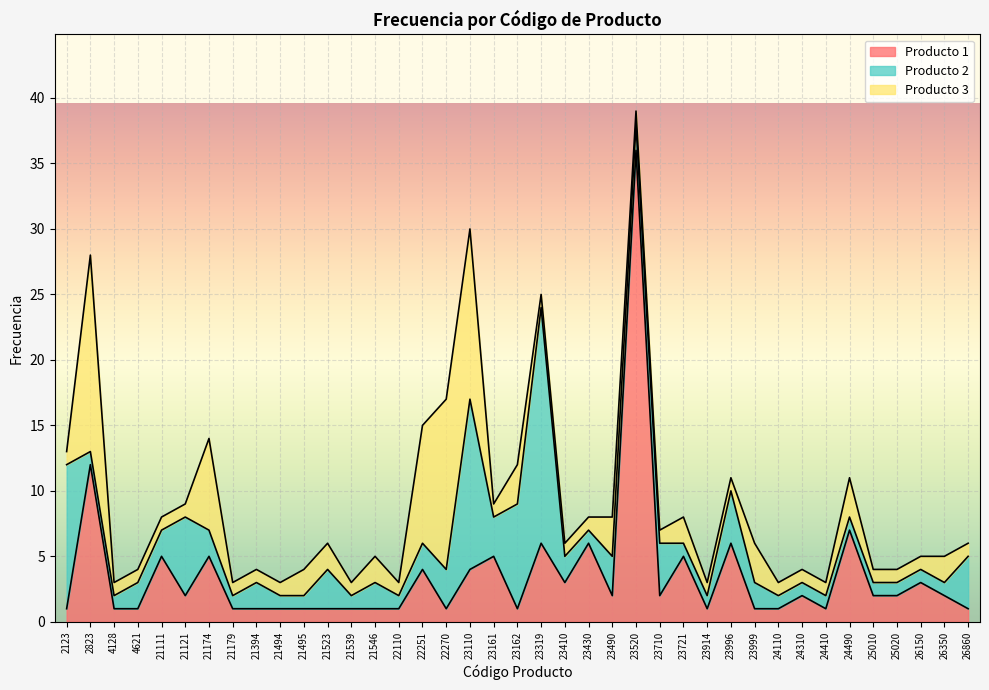

What is the greatest value displayed?

36